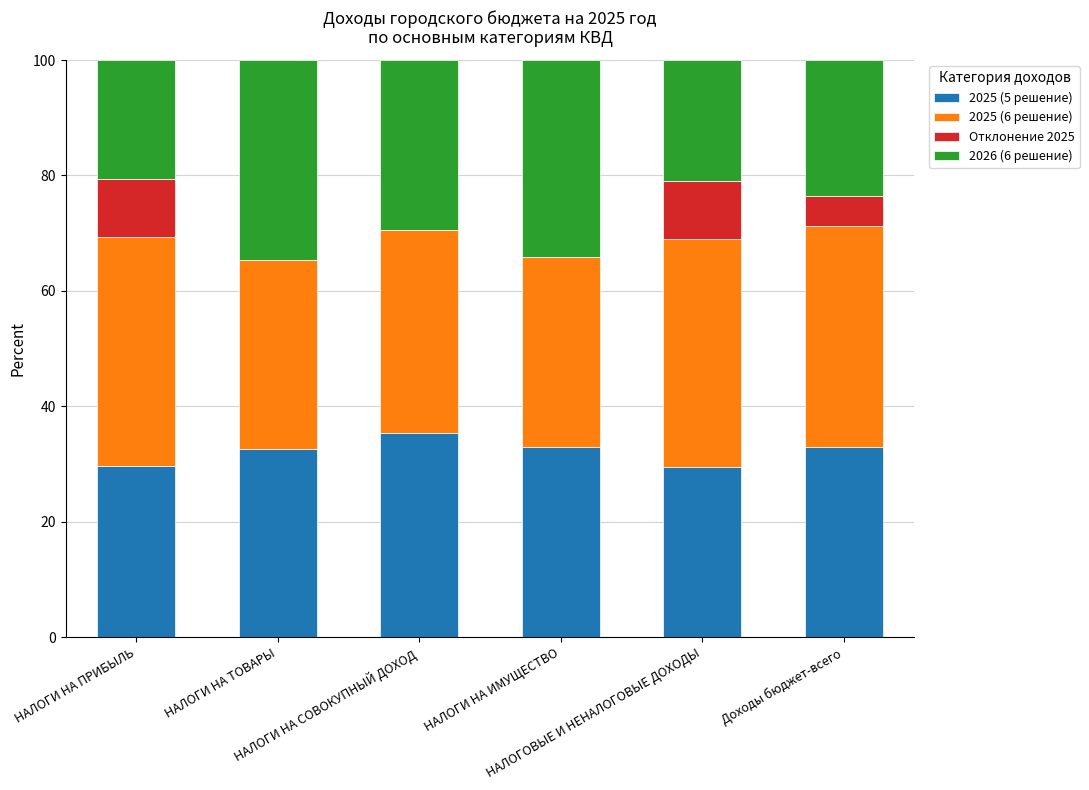

What is the maximum value for 2025 (5 решение)?

35.3